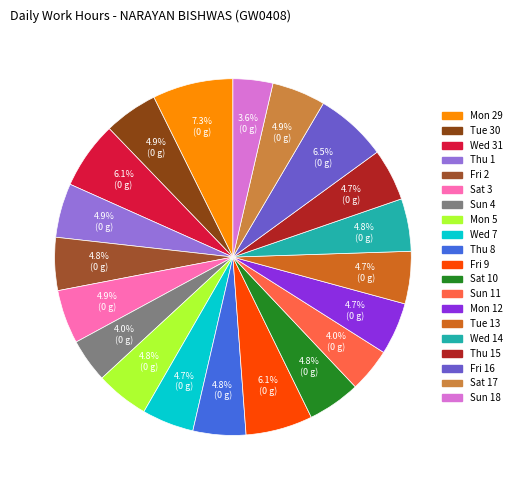

Count the number of slices in the pie.

20